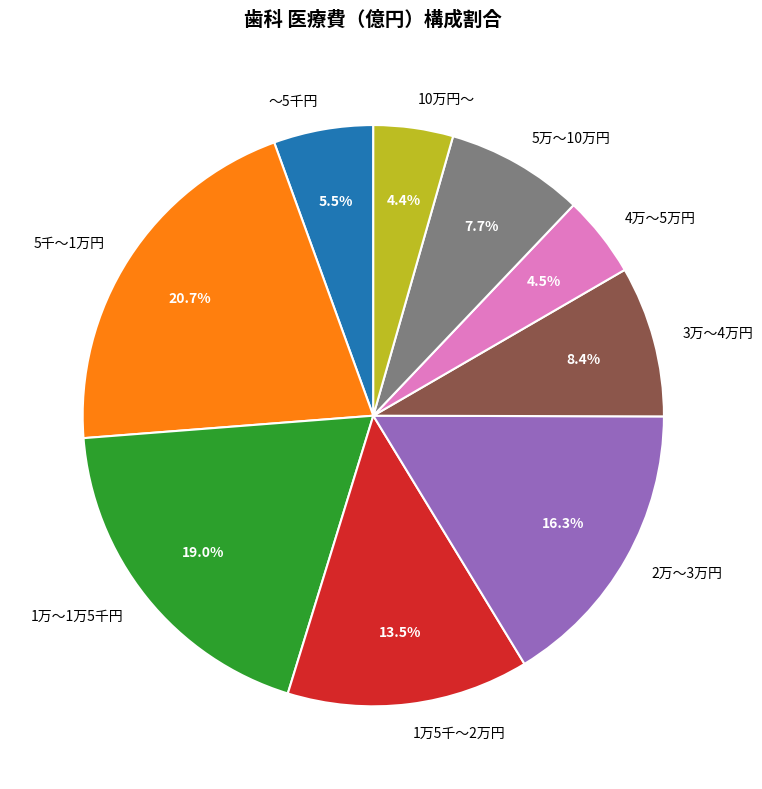

To the nearest percent, what percentage of the pie is 5千～1万円?

21%